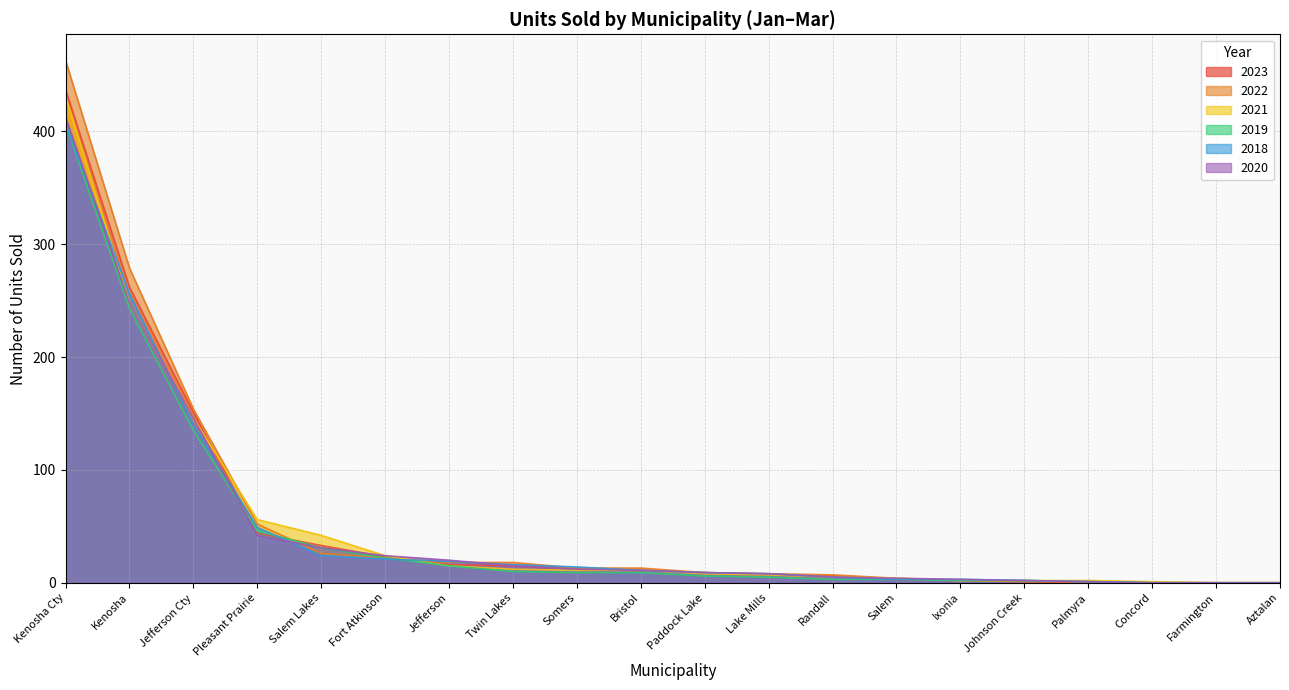

Between which two adjacent categories do 2020 and 2023 first intersect?

Salem Lakes and Fort Atkinson